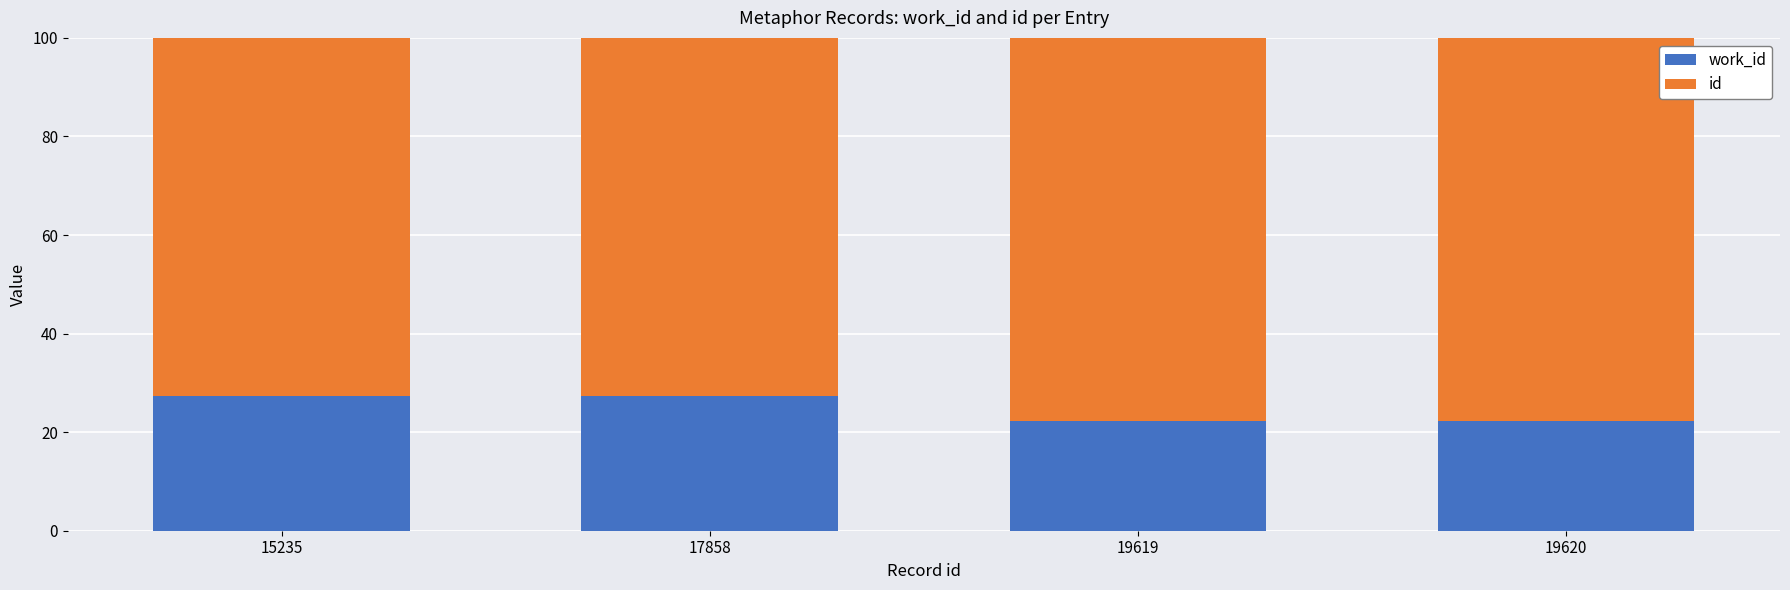

What is the total value across all series at 19620?

100.0